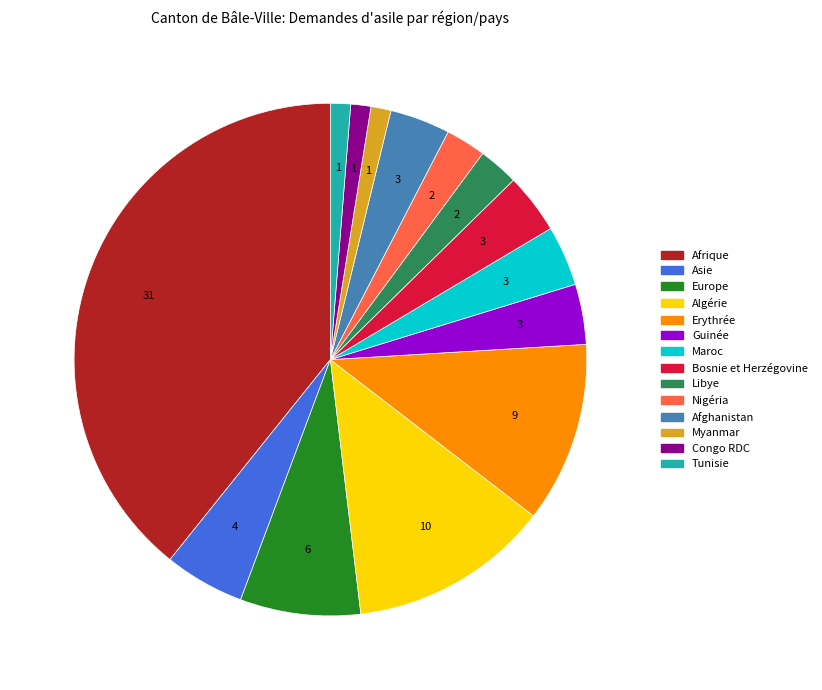

Is there any slice that represents more than half of the pie?

No